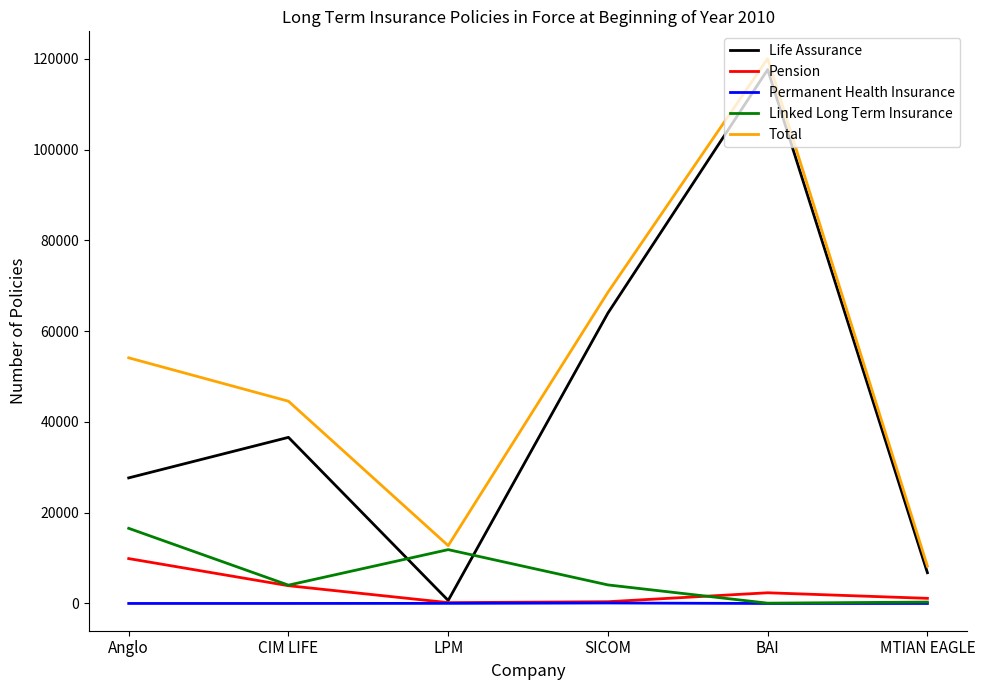

How many lines are shown in the chart?

5